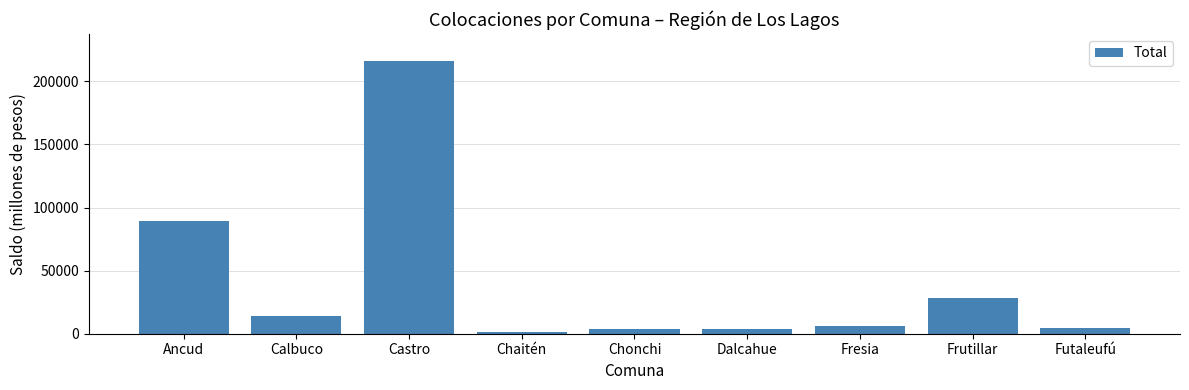

How many values are below 6066?

4